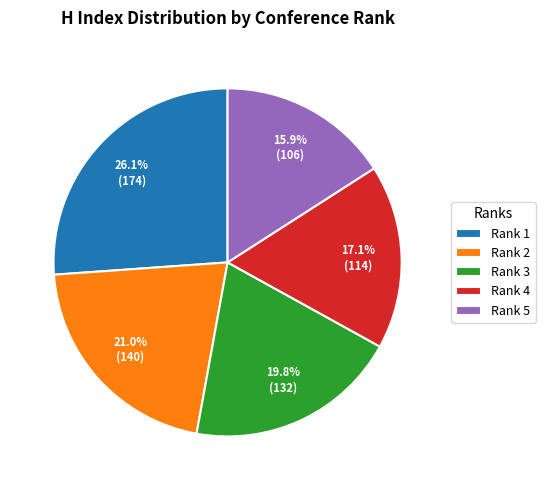

Between Rank 4 and Rank 5, which is larger?

Rank 4